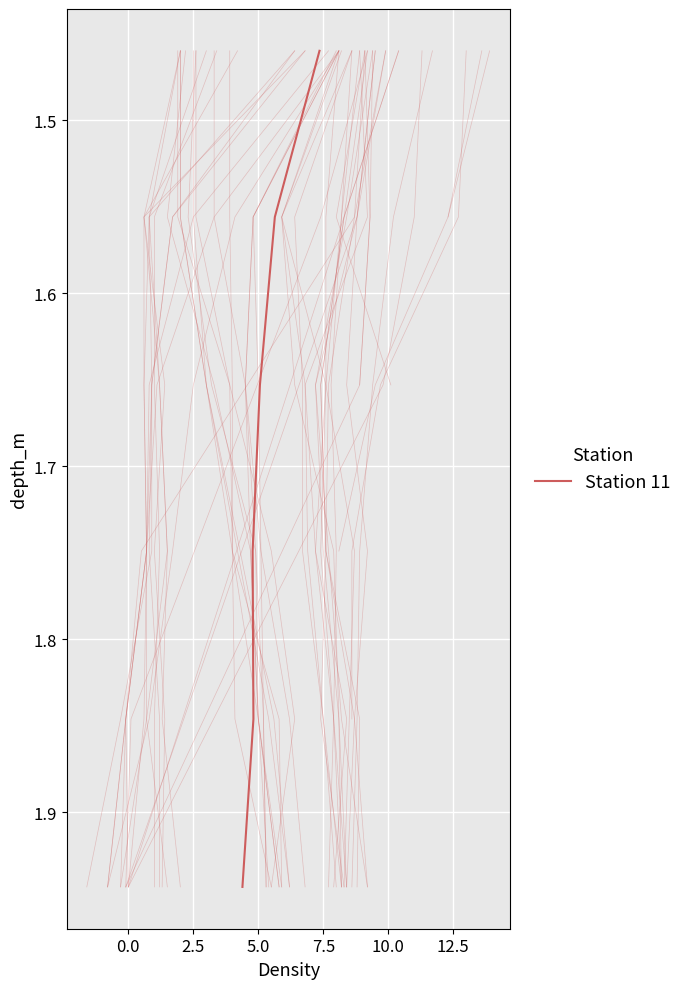

What is the ratio of the value at 2.5 to the value at 10.0?

0.9